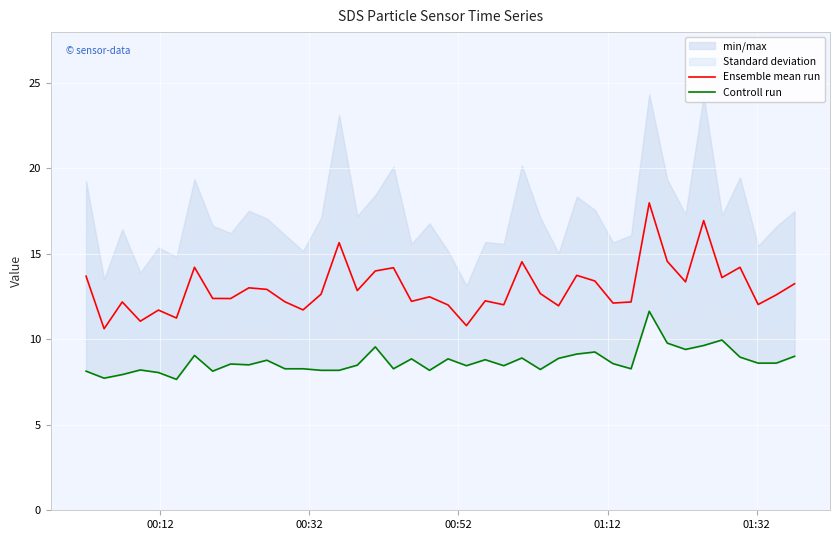

What is the highest value of the Ensemble mean run series?

18.0